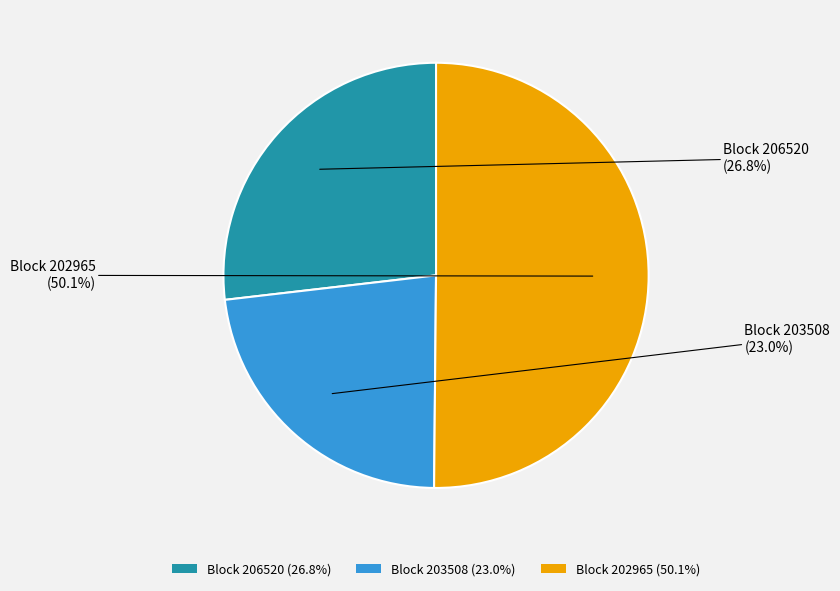

Which category has the smallest portion of the pie?

Block 203508 (23.0%)